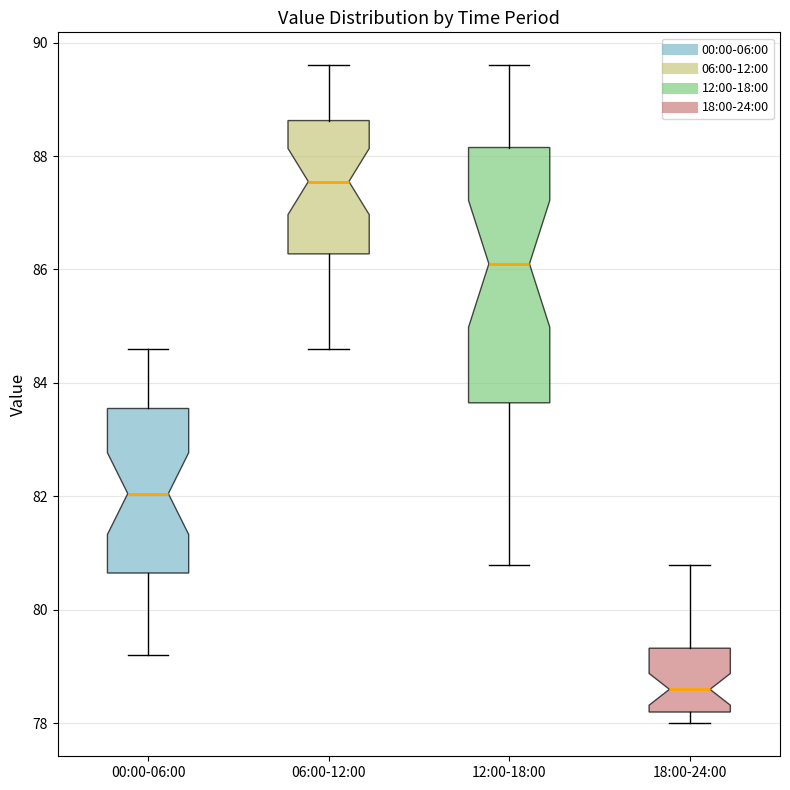

Which box is the tallest, from its lower edge to its upper edge?

12:00-18:00